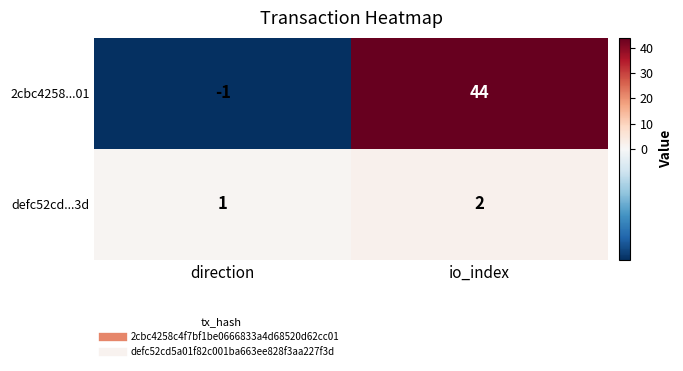

What is the difference between the maximum and minimum values in the 2cbc4258...01 series?

45